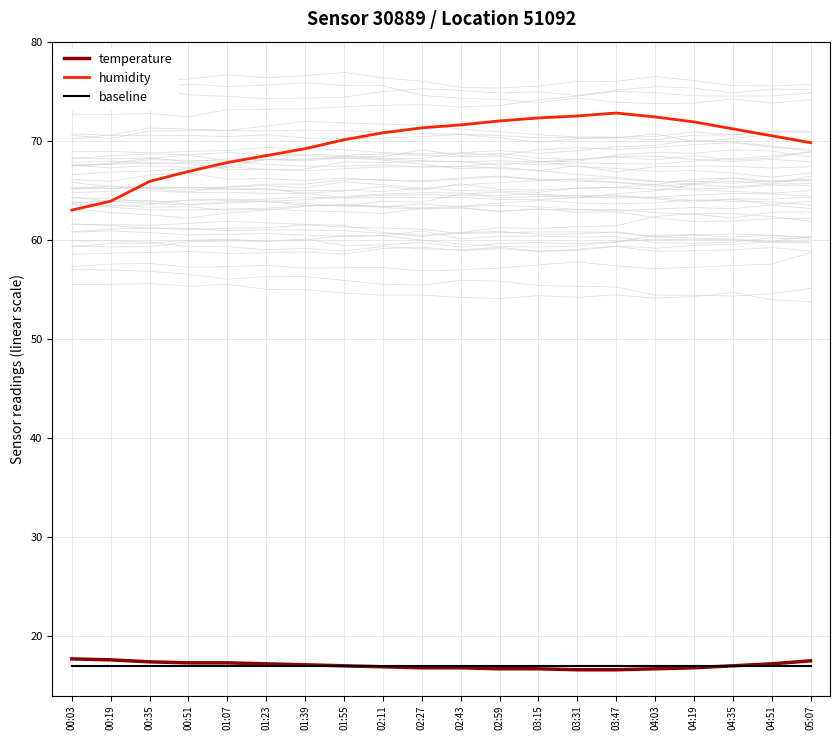

What is the label of the 13th point from the right?

01:55